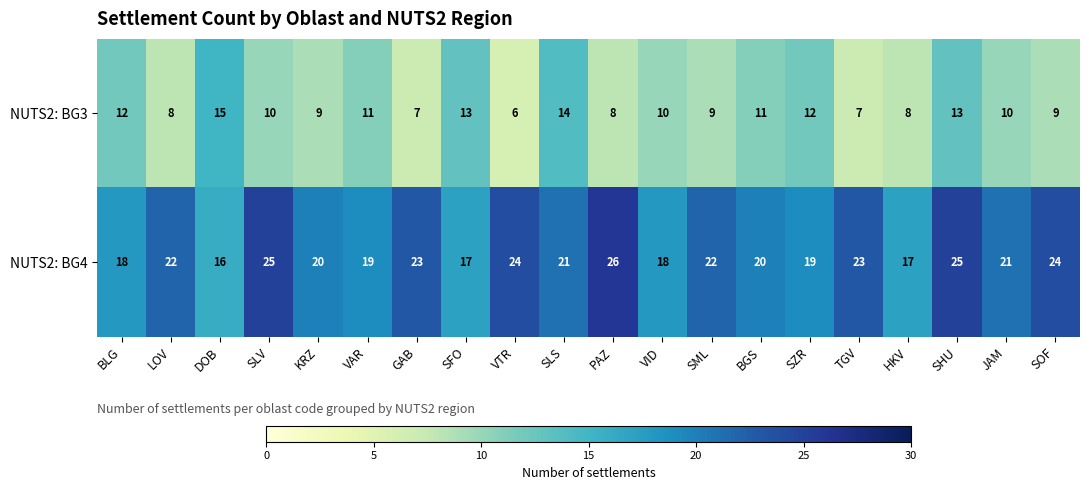

What is the average value of the NUTS2: BG3 series?

10